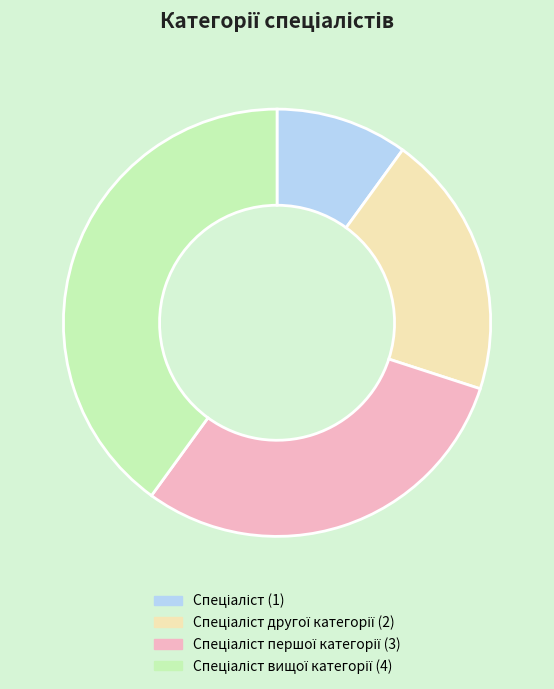

Count the number of slices in the pie.

4